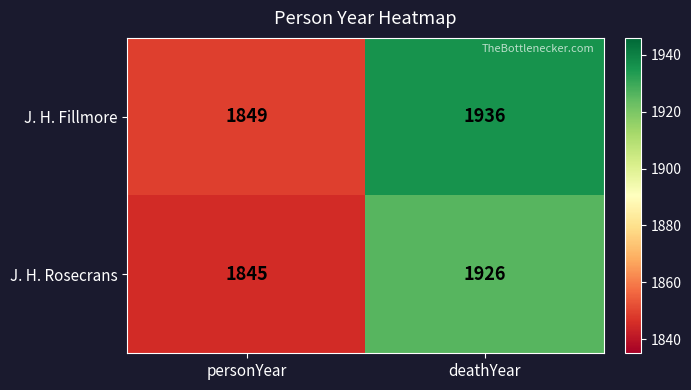

Rank the series at deathYear from lowest to highest value.

J. H. Rosecrans, J. H. Fillmore